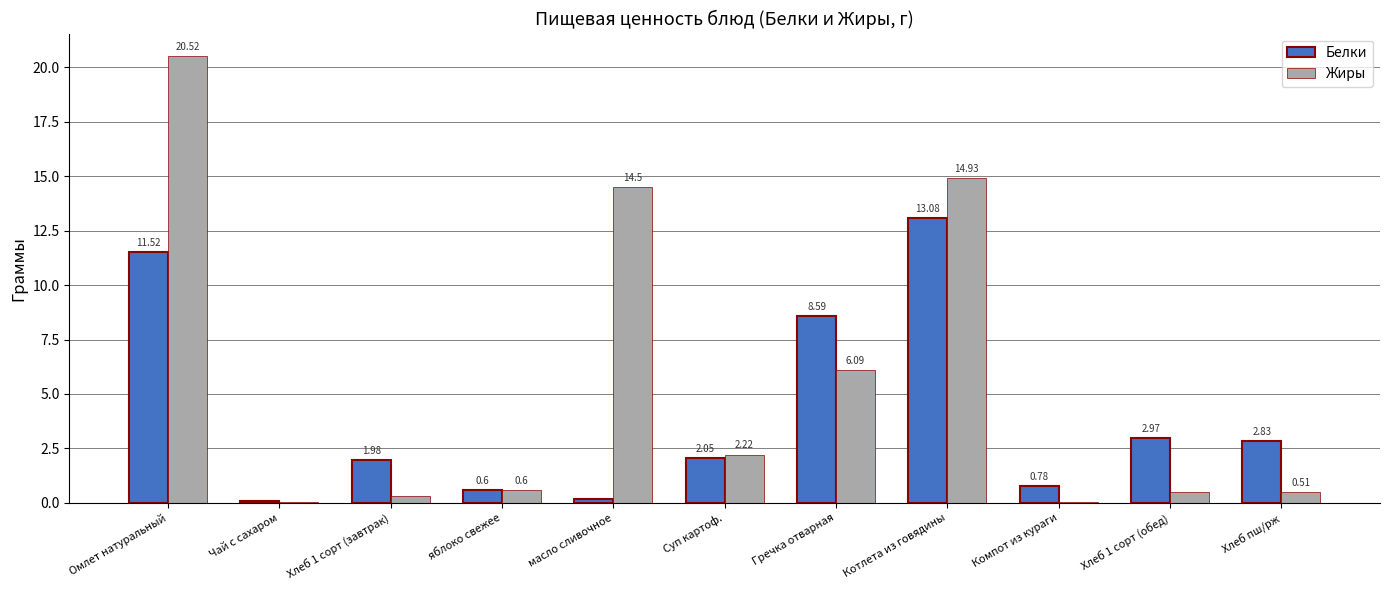

What is the sum of the Жиры values at Гречка отварная and Чай с сахаром?

6.1